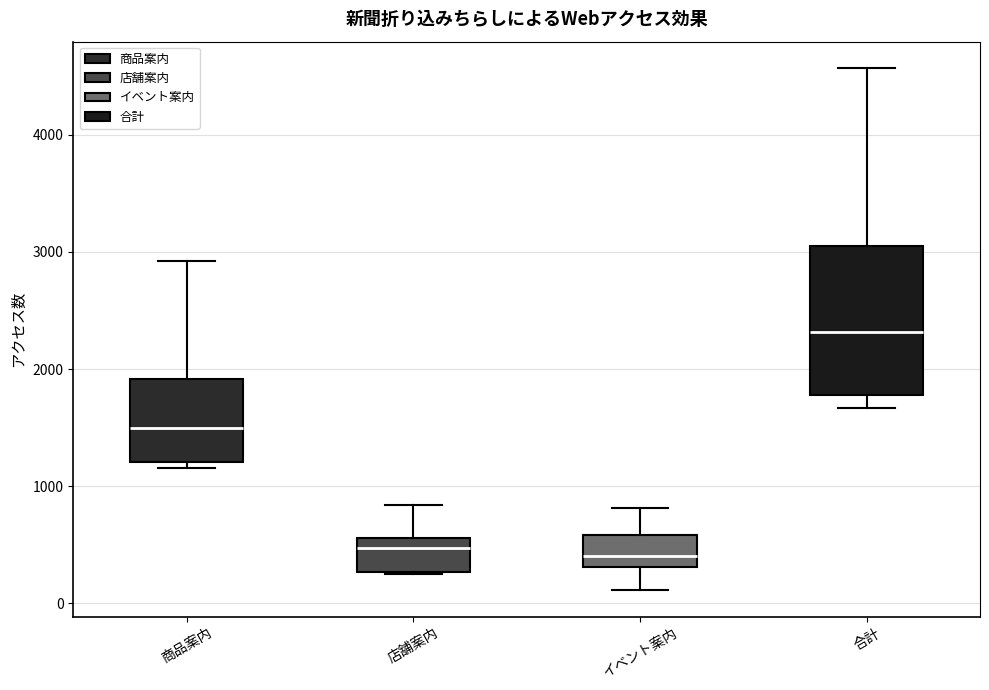

Where is the lower edge of the box for 店舗案内 on the y-axis? The values are not printed on the chart, so give them approximately, as read against the axis.

300